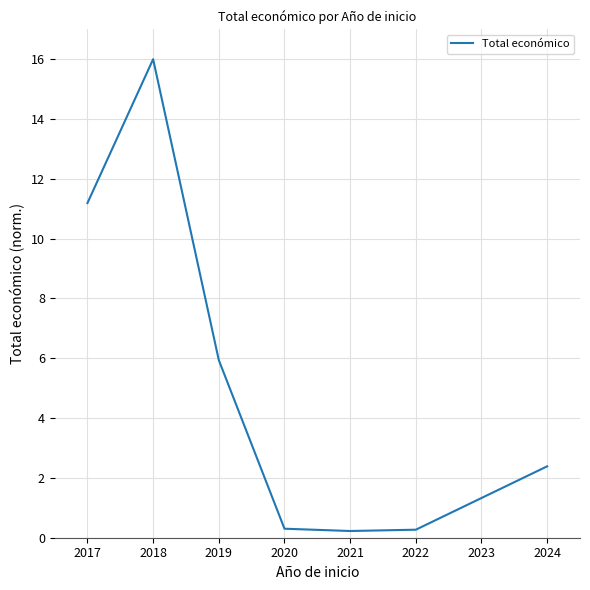

What is the difference between the maximum and minimum values?

15.8